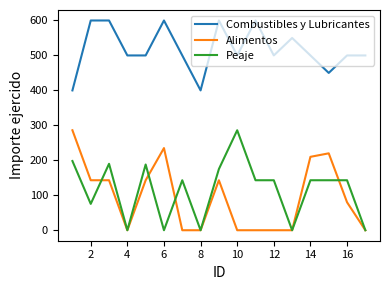

What are all the series names shown in the legend?

Combustibles y Lubricantes, Alimentos, Peaje